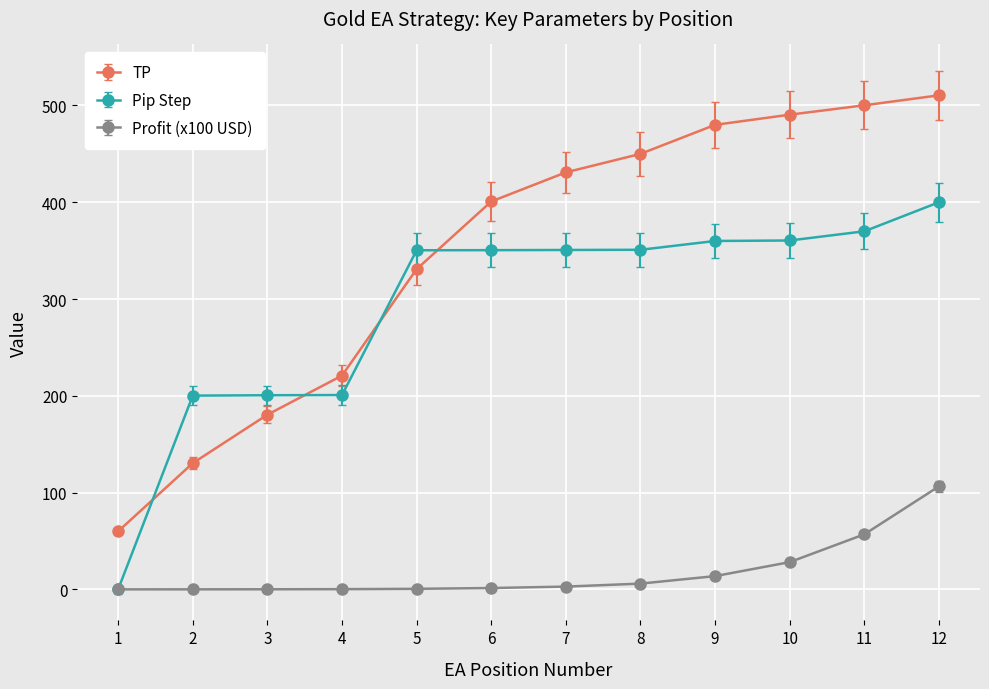

Which category has the lowest value in the TP series?

1